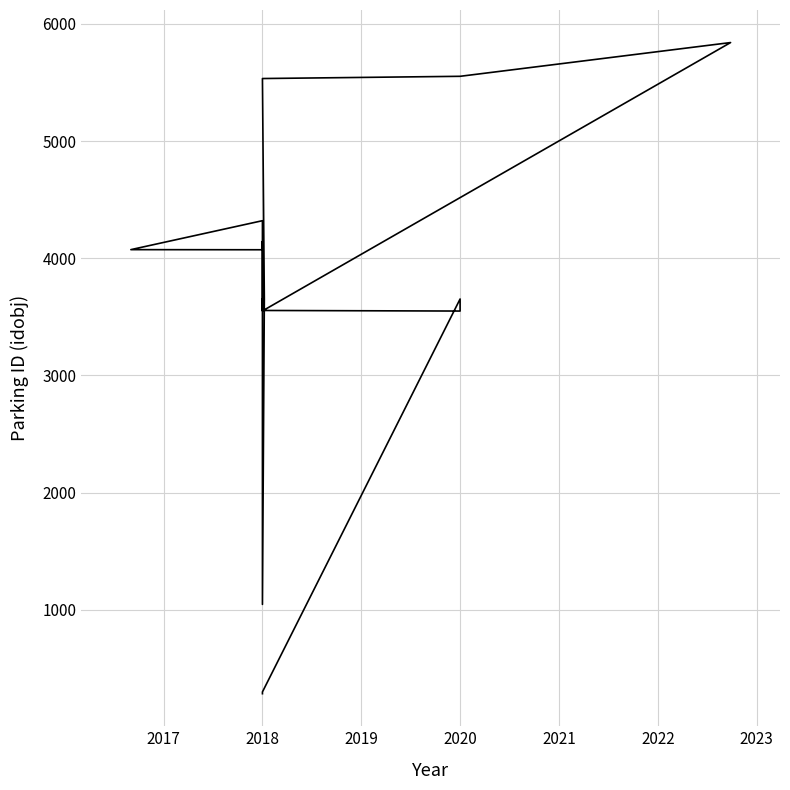

What is the sum of all values?

71852